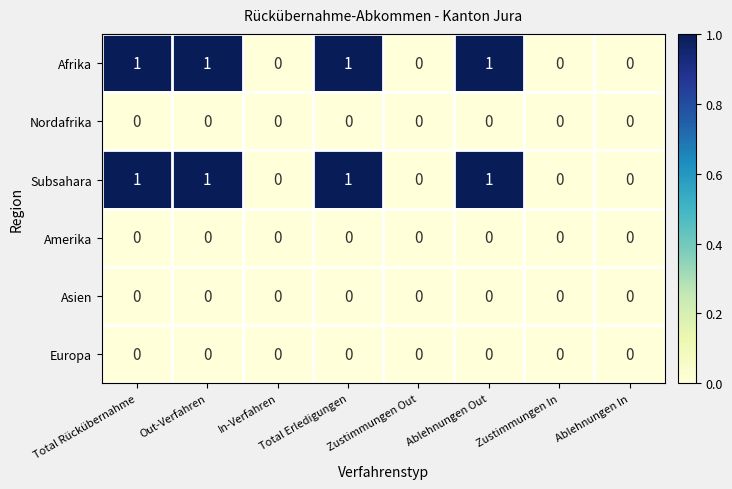

Is the value of Afrika at Ablehnungen Out greater than the value of Europa at In-Verfahren?

Yes